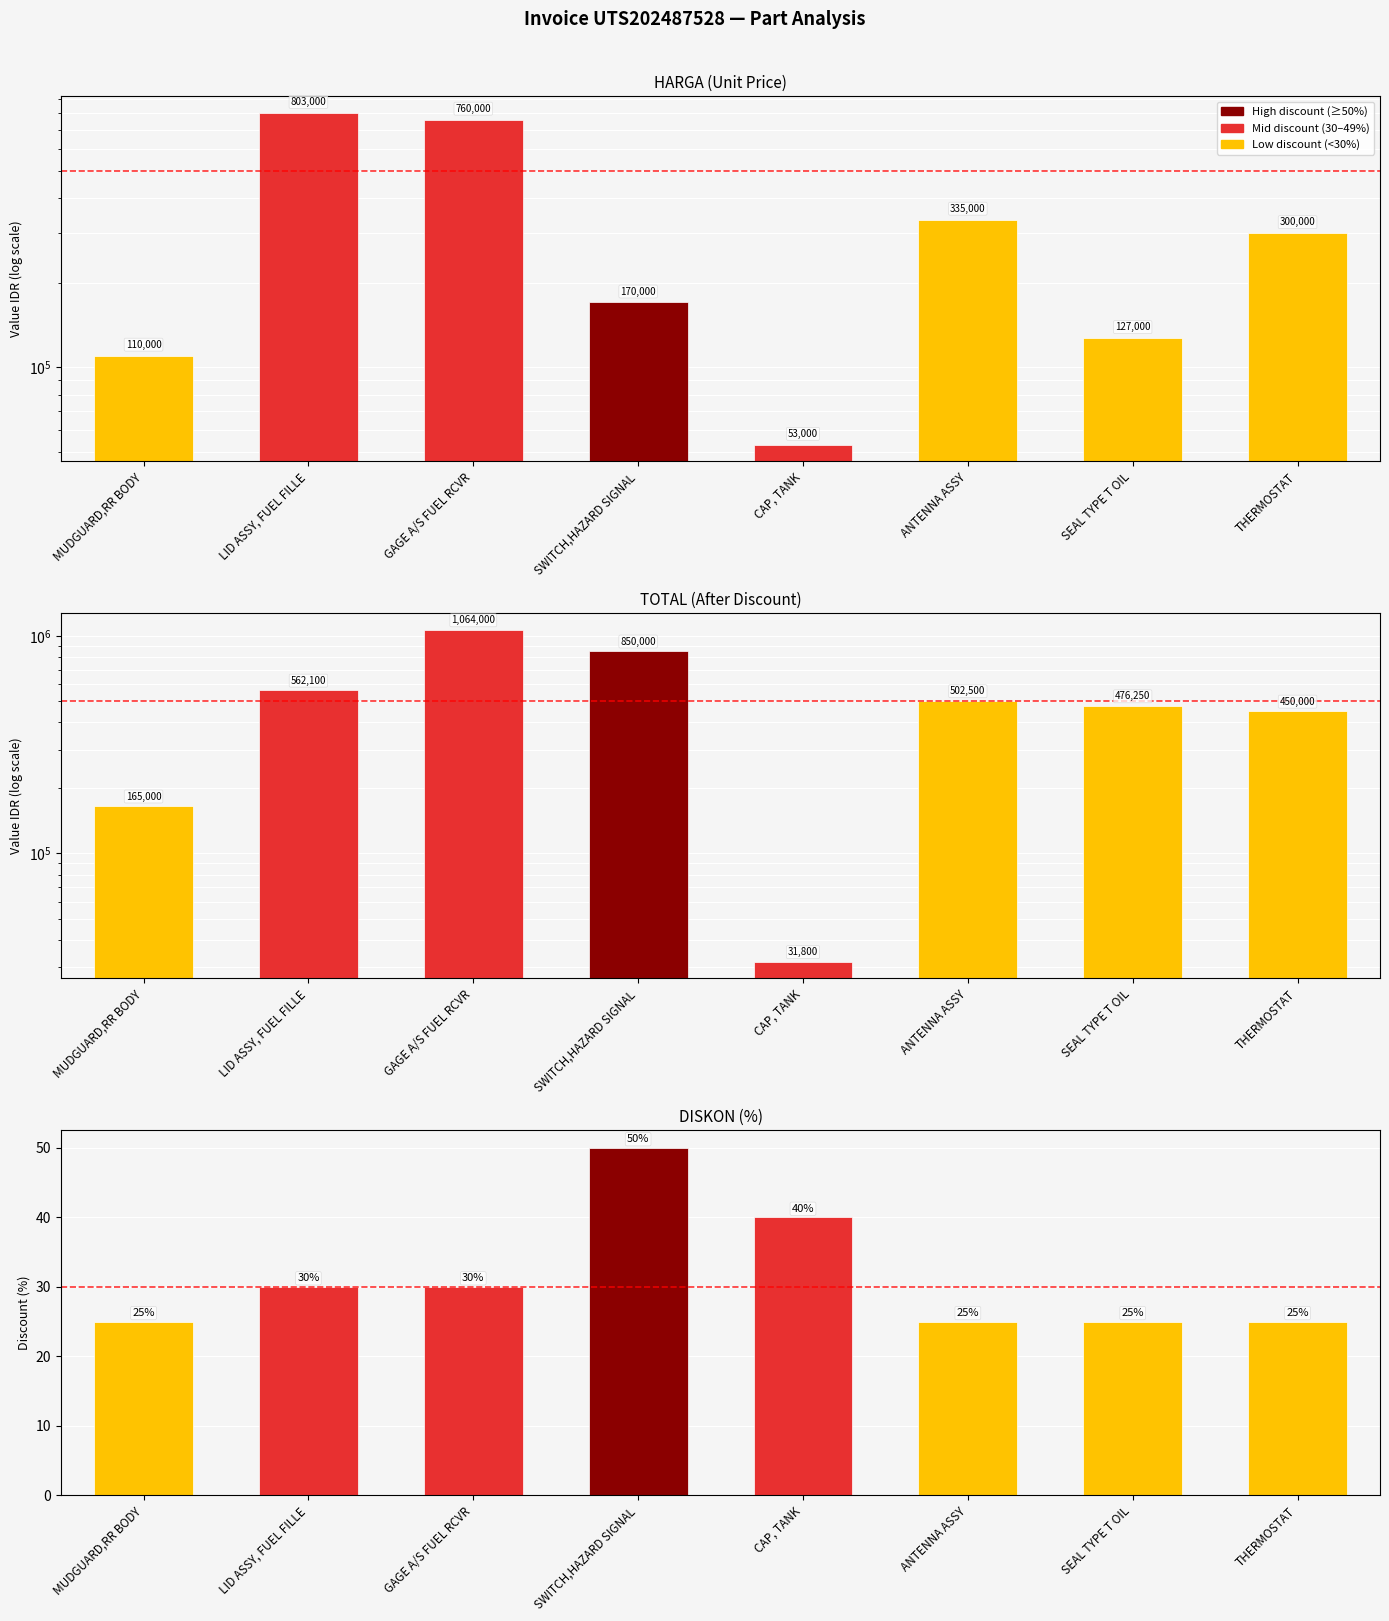

At which label does HARGA first exceed 300000?

LID ASSY, FUEL FILLE